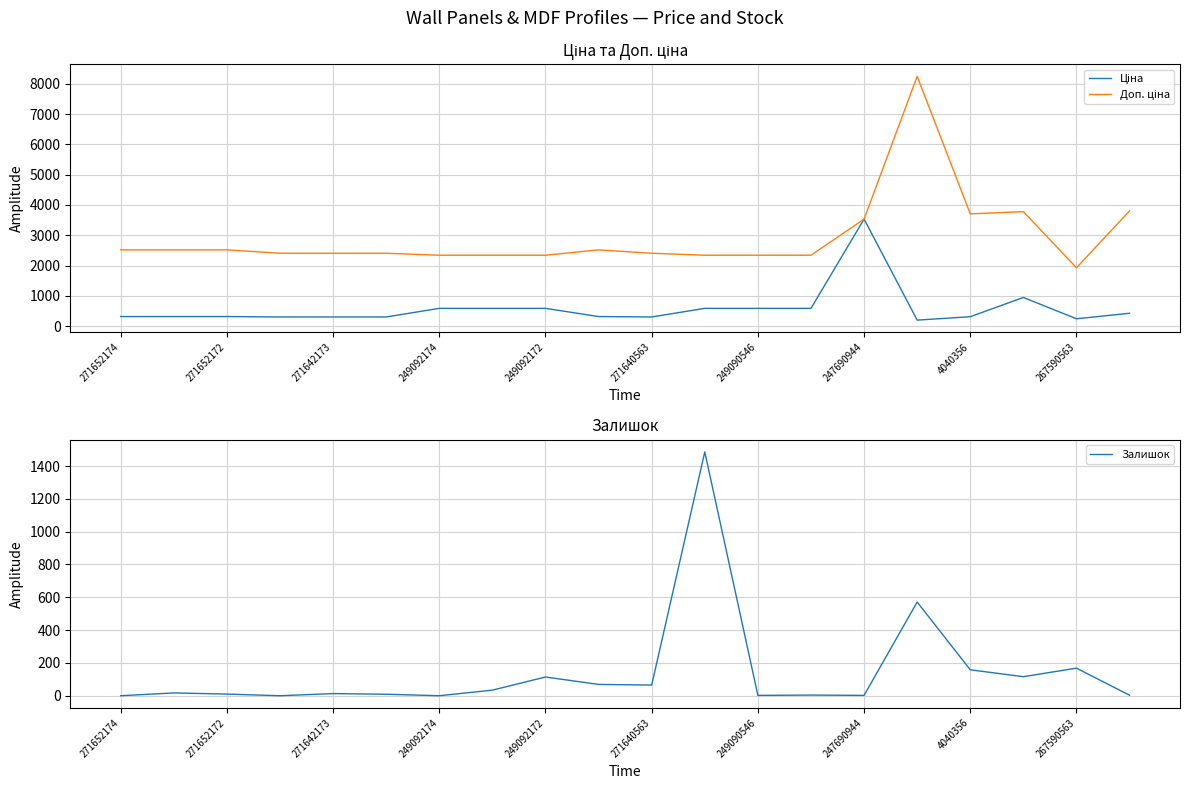

The Ціна series shows 1024.5 at 13. True or false?

False